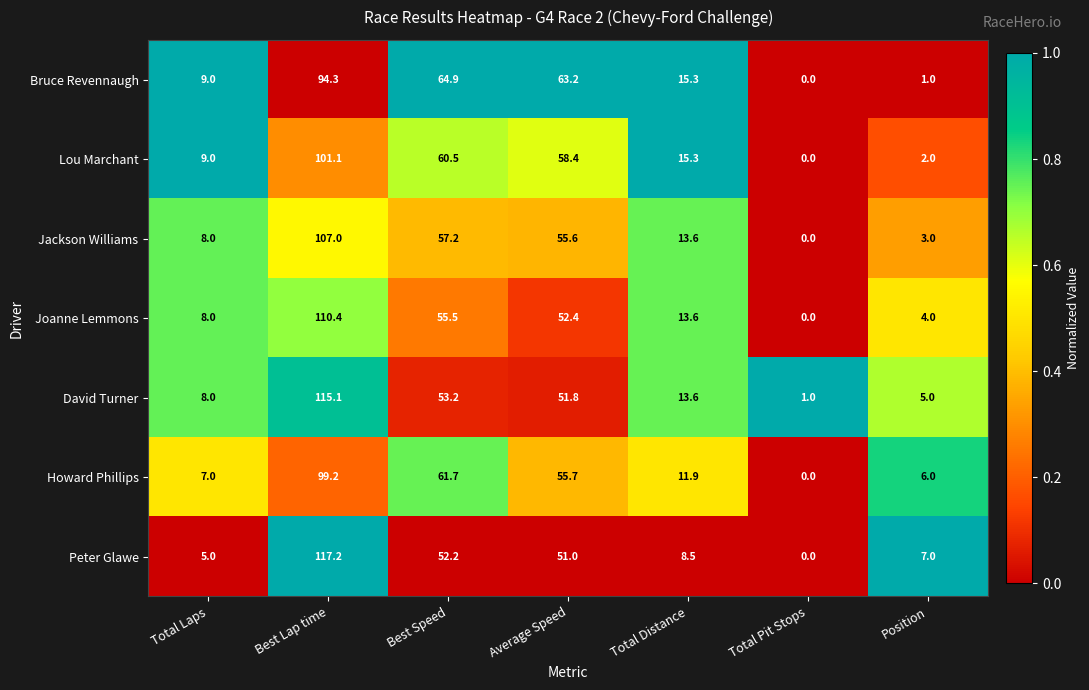

What is the difference between the maximum and minimum values in the Jackson Williams series?

107.0